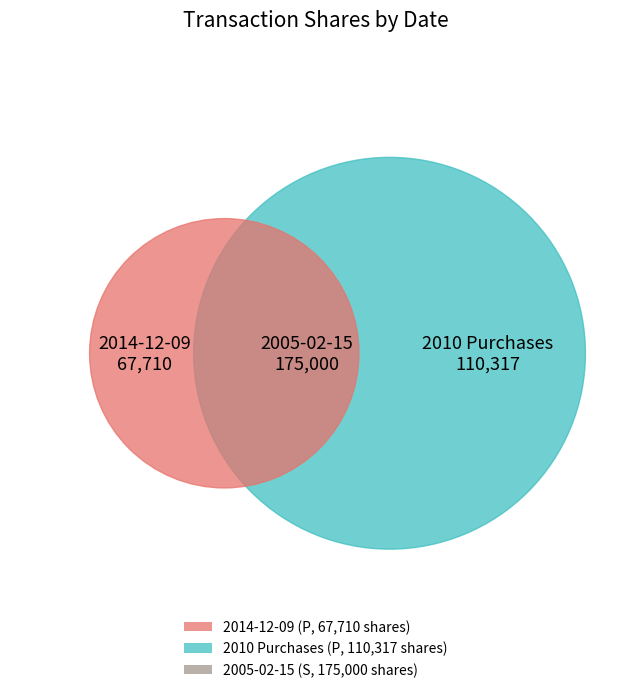

The 2010-01-22 slice represents 29% of the pie. True or false?

False